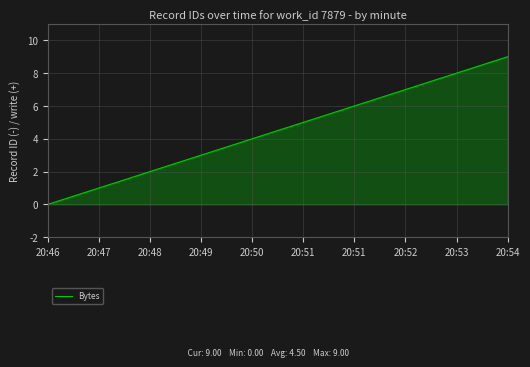

Does the chart display data point markers on the line(s)?

No